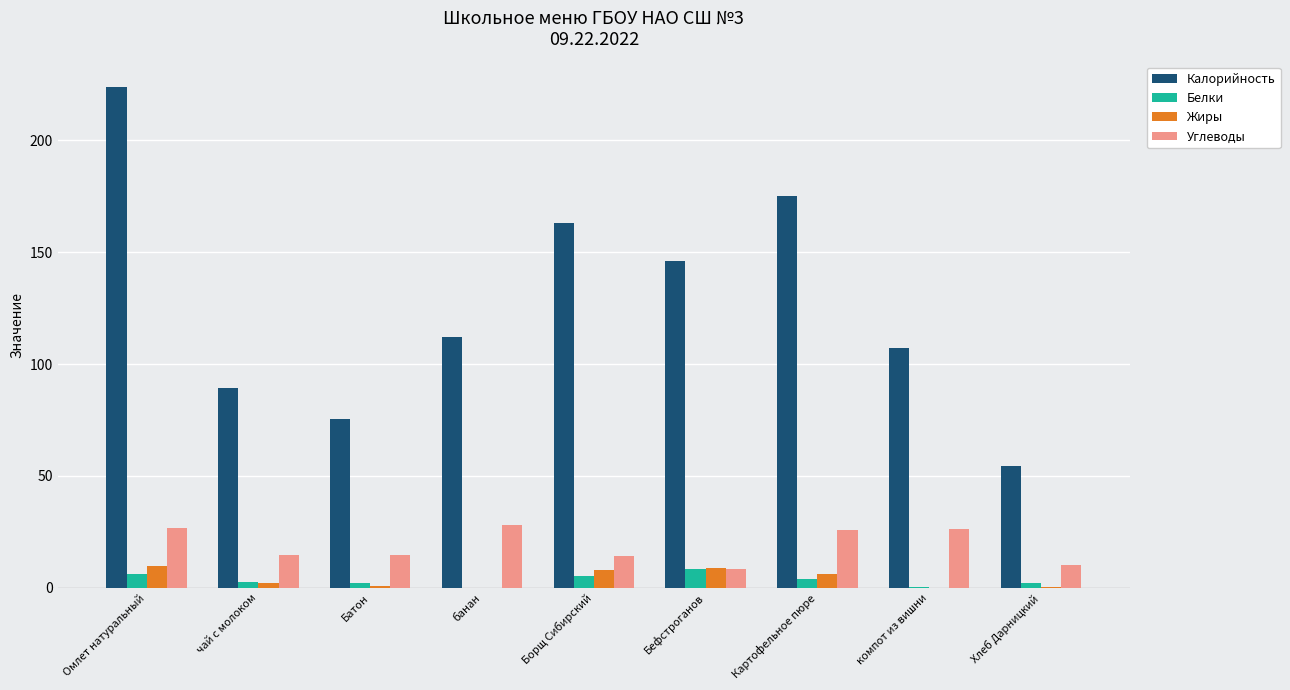

At which label does Калорийность first exceed 112?

Омлет натуральный